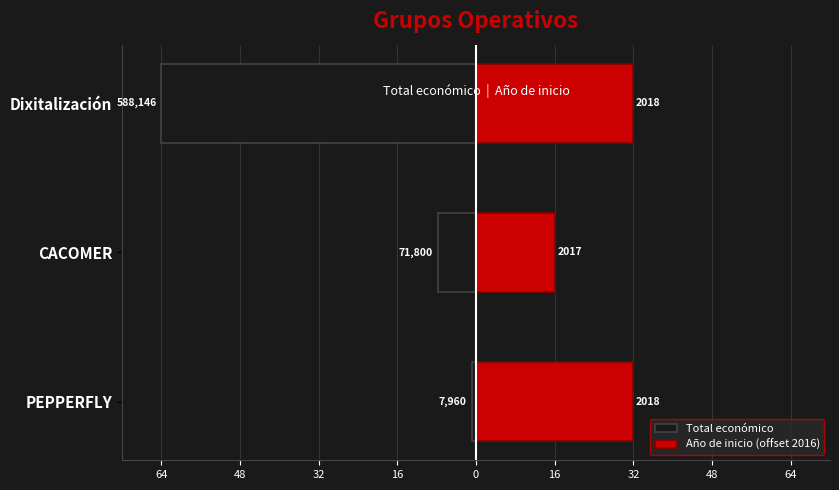

What is the average value of the Total económico series?

-24.2